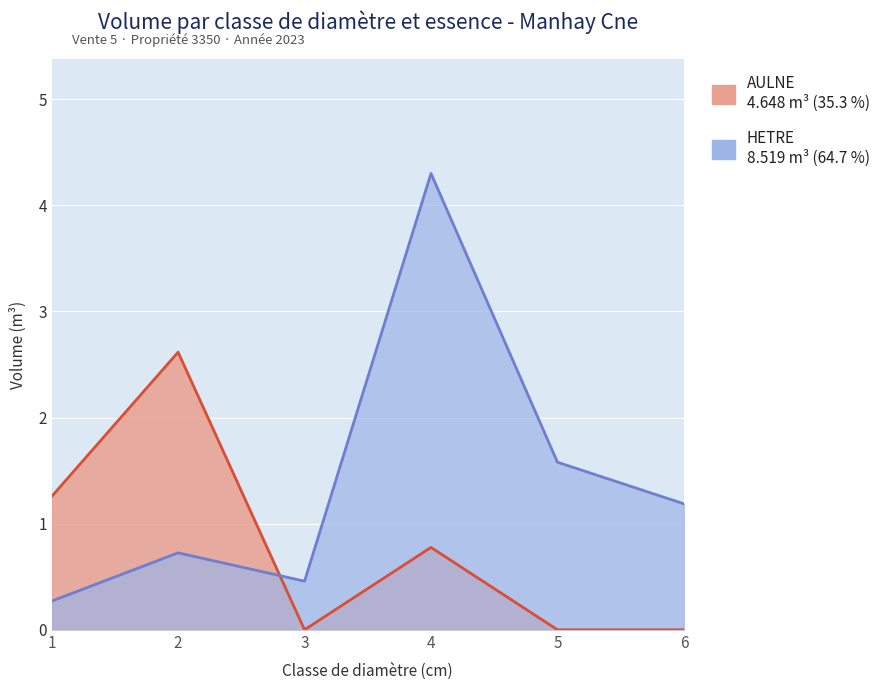

What is the difference between the highest and lowest values at 1?

1.0